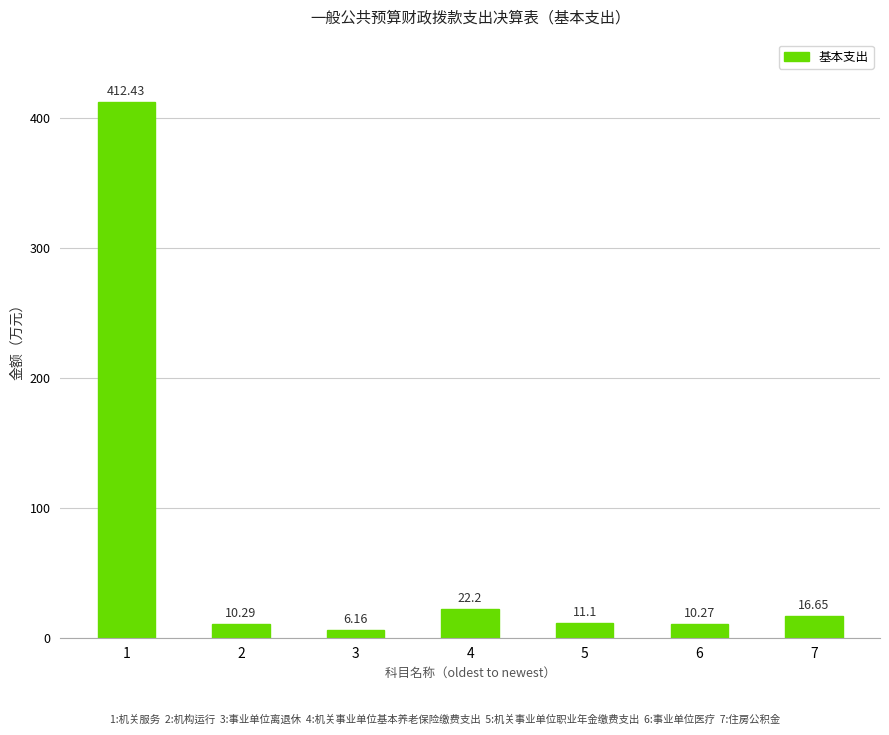

What is the value of the 5th bar from the left?

11.1